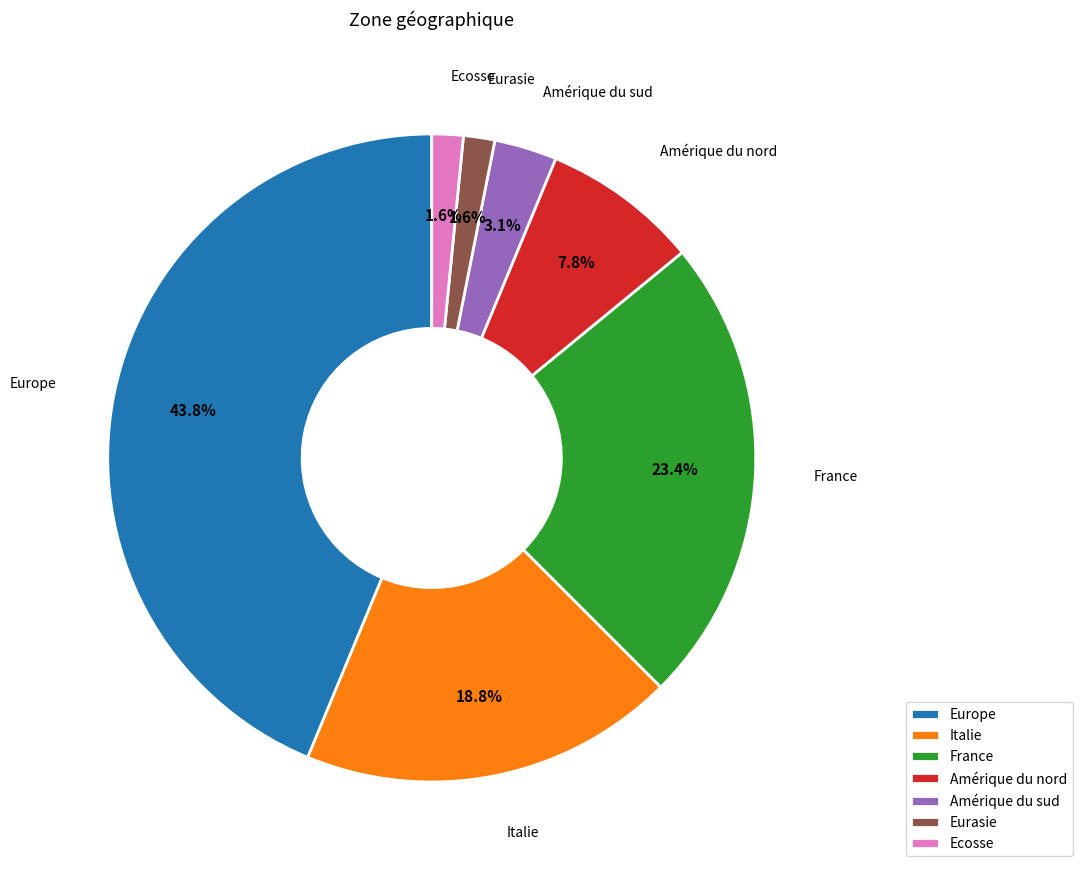

Is the sum of France and Europe greater than half?

Yes